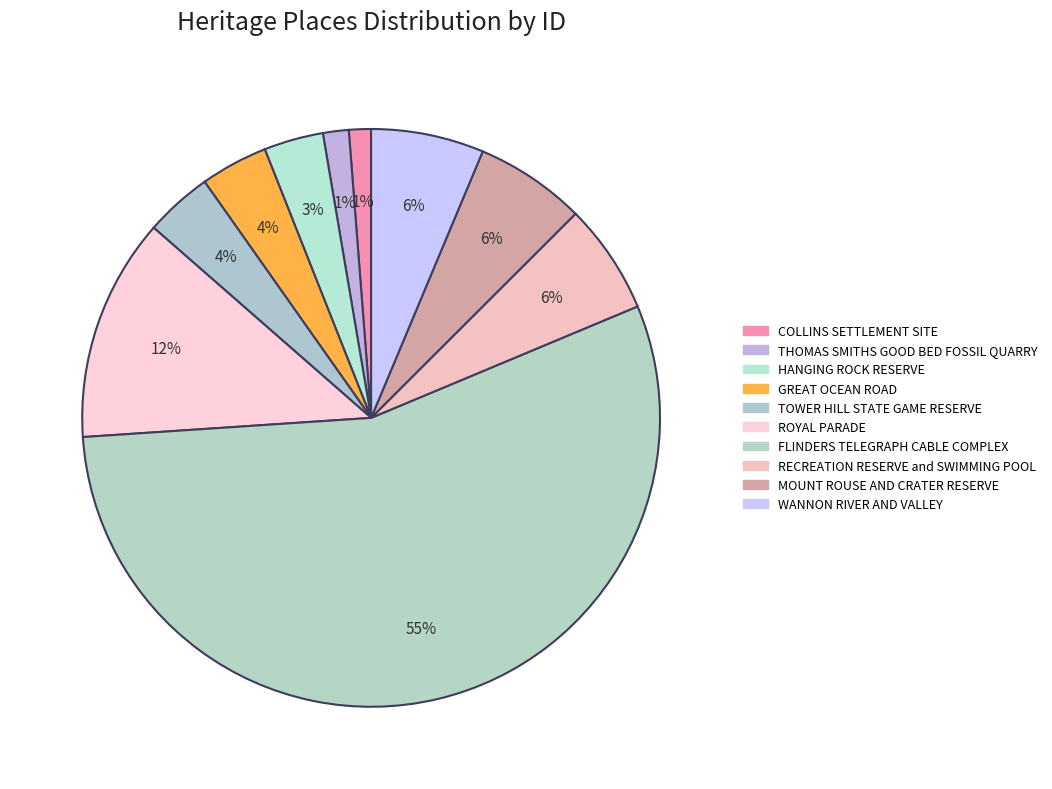

Does any single category account for the majority?

Yes